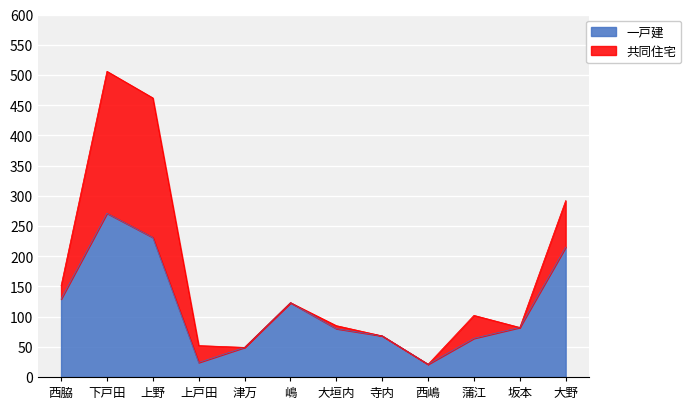

At which category does the chart reach its peak across all series?

下戸田